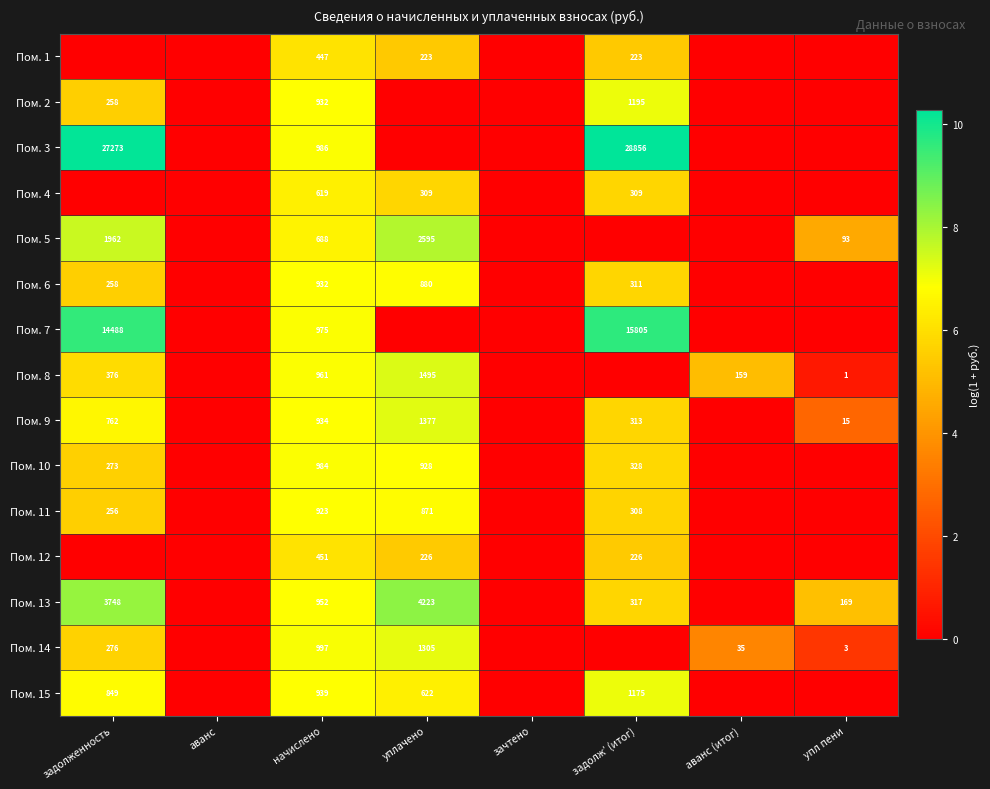

What is the difference between the Пом. 7 values at задолженность and задолж’ (итог)?

1317